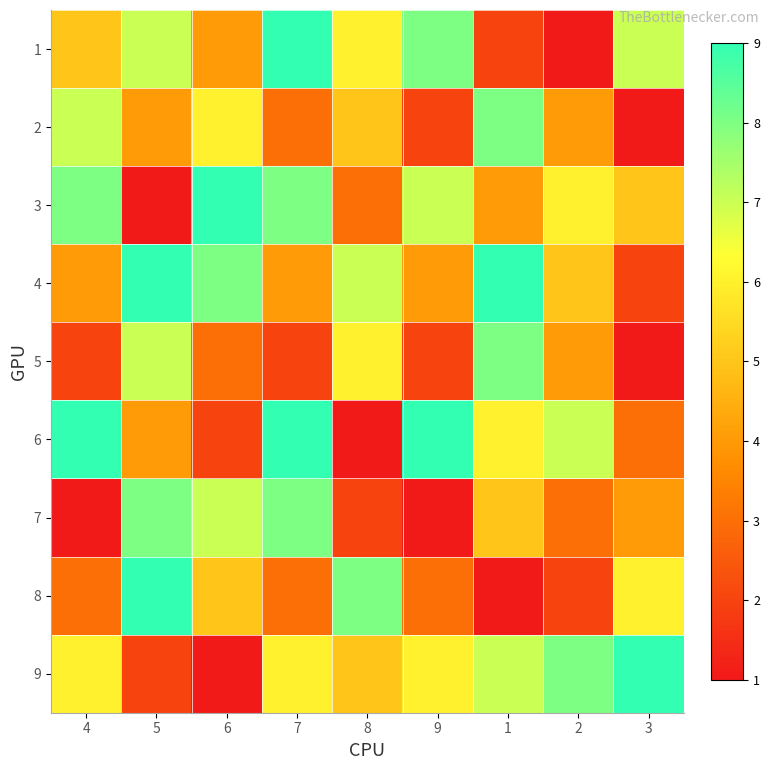

Which has a higher value, 6 or 9?

9